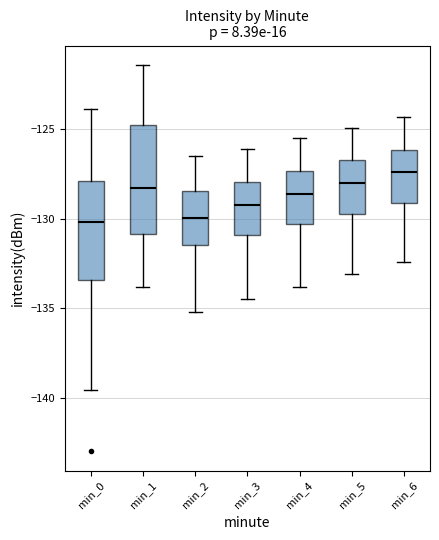

Where is the lower edge of the box for min_1 on the y-axis? The values are not printed on the chart, so give them approximately, as read against the axis.

-131.0